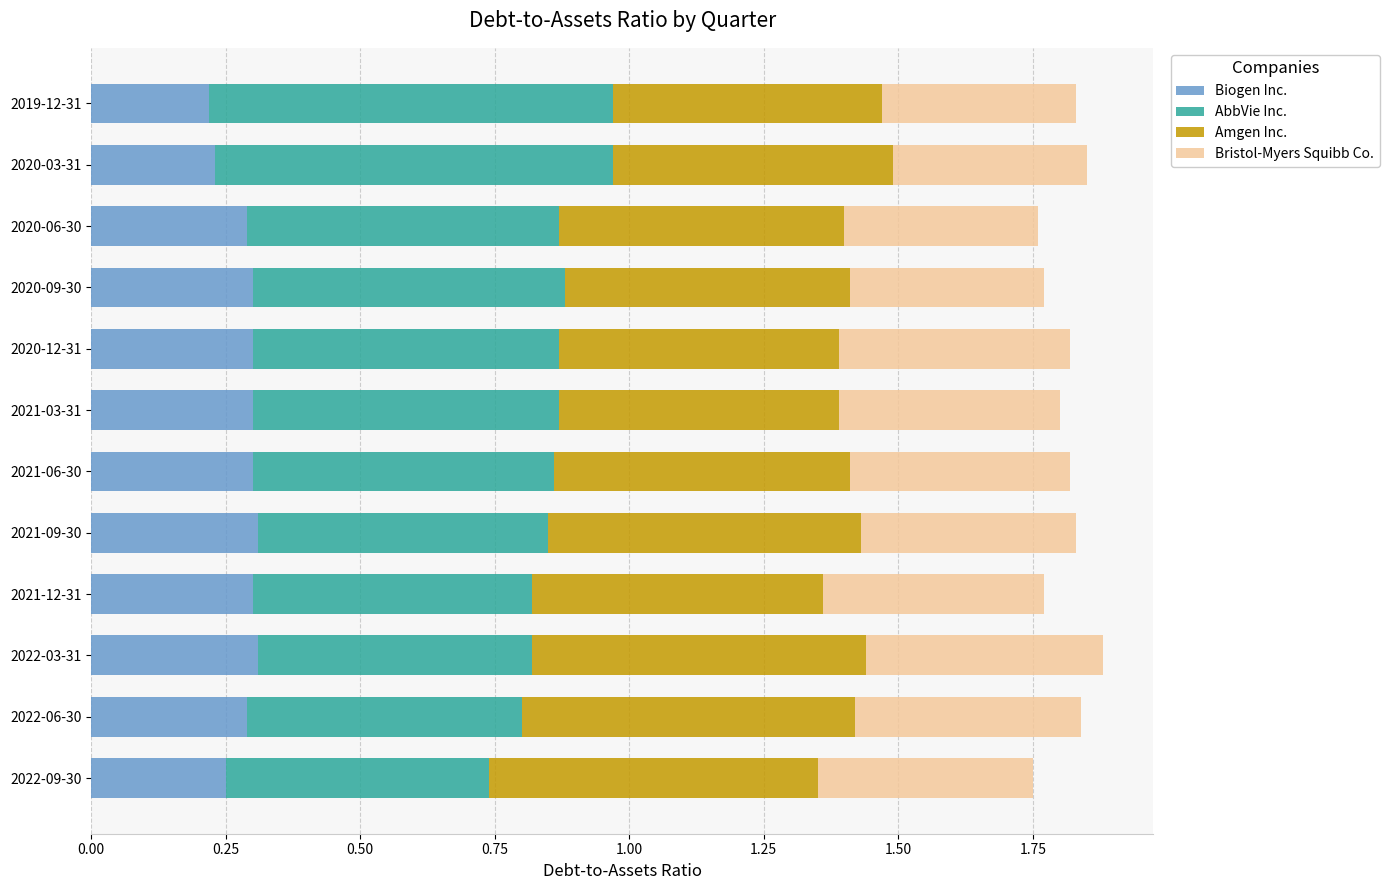

What is the total value across all series at 2019-12-31?

1.8